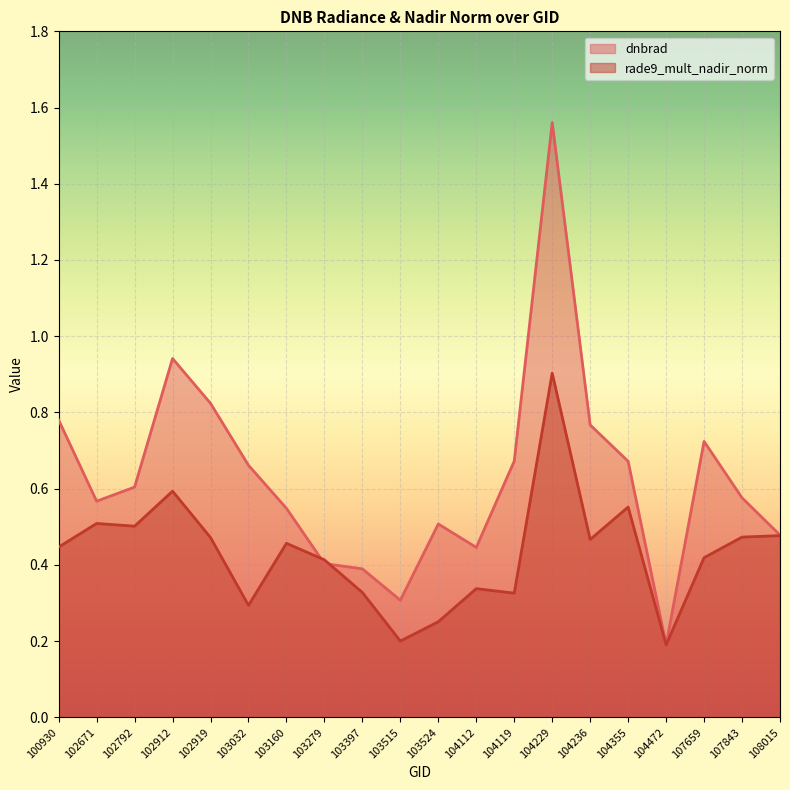

What are all the series names shown in the legend?

dnbrad, rade9_mult_nadir_norm